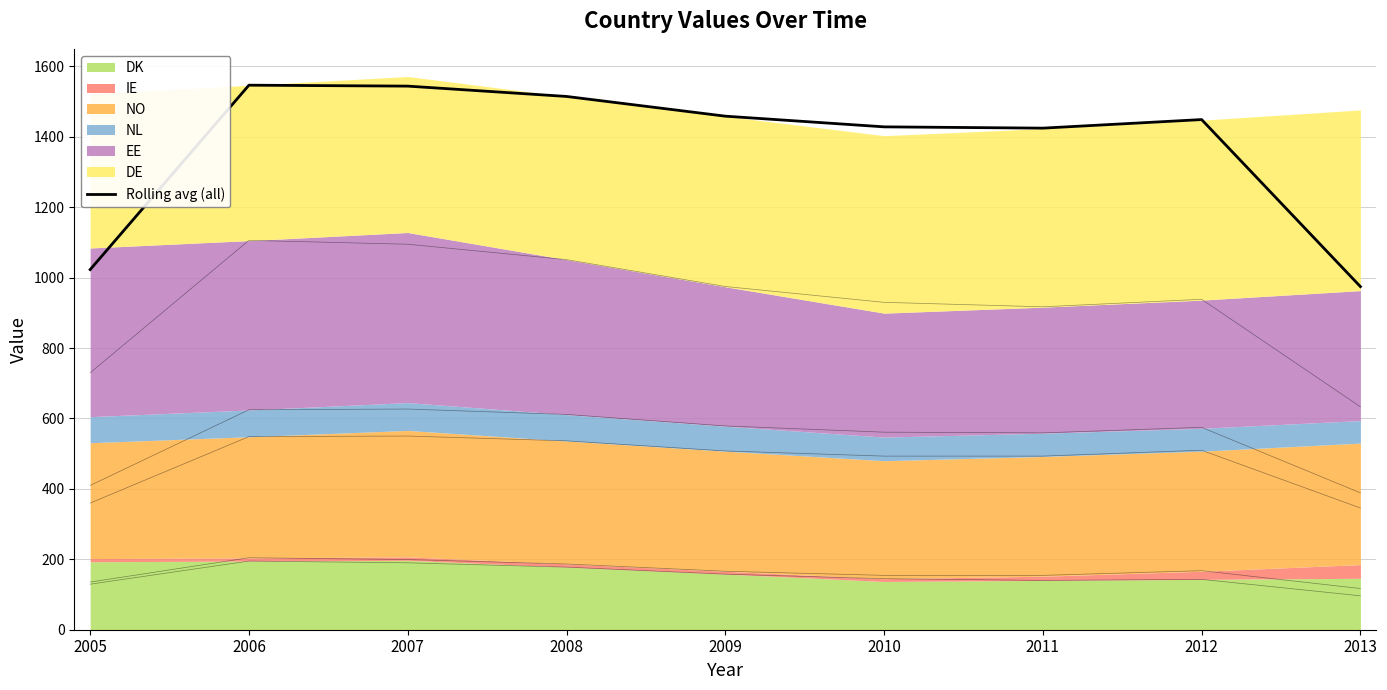

Where is the first local minimum?

2011